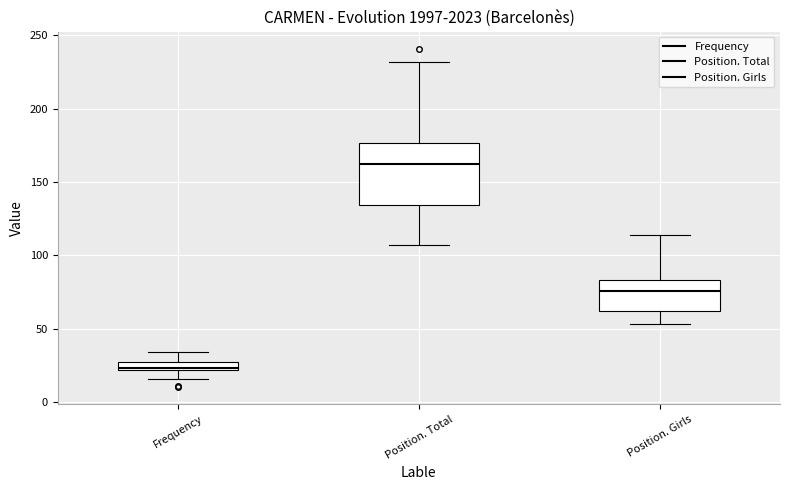

Where is the upper edge of the box for Position. Total on the y-axis? The values are not printed on the chart, so give them approximately, as read against the axis.

175